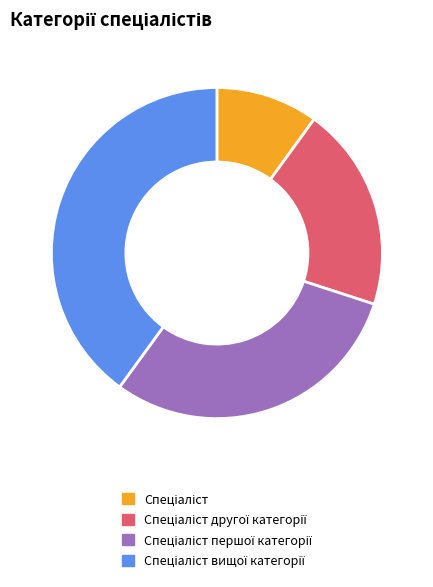

Is there any slice that represents more than half of the pie?

No